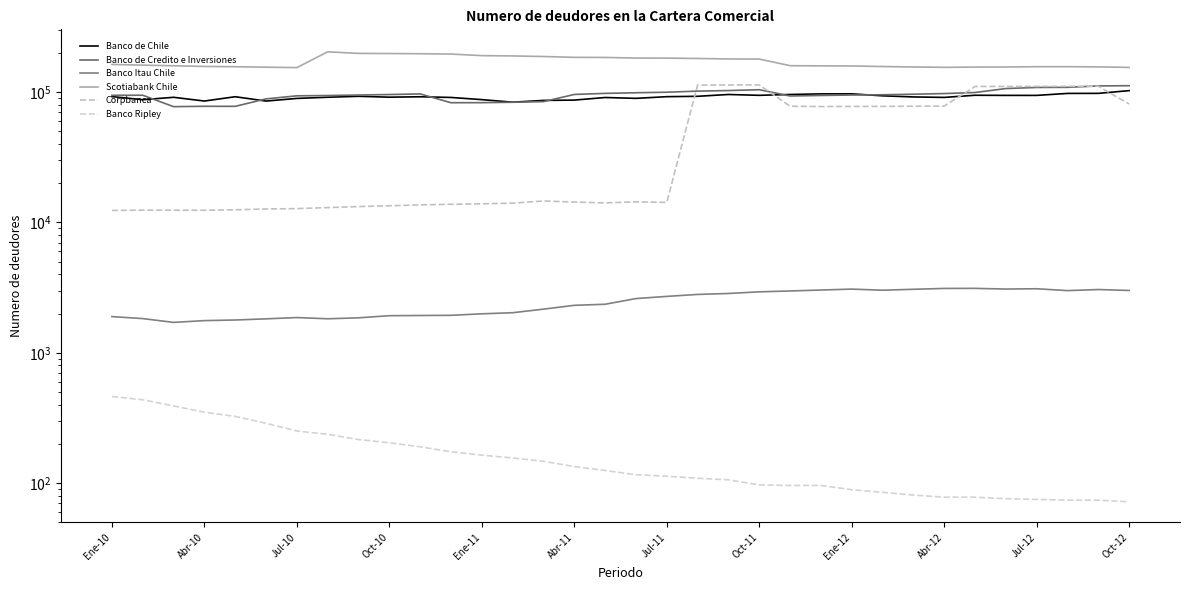

The Banco de Credito e Inversiones series shows 96268 at 26. True or false?

True